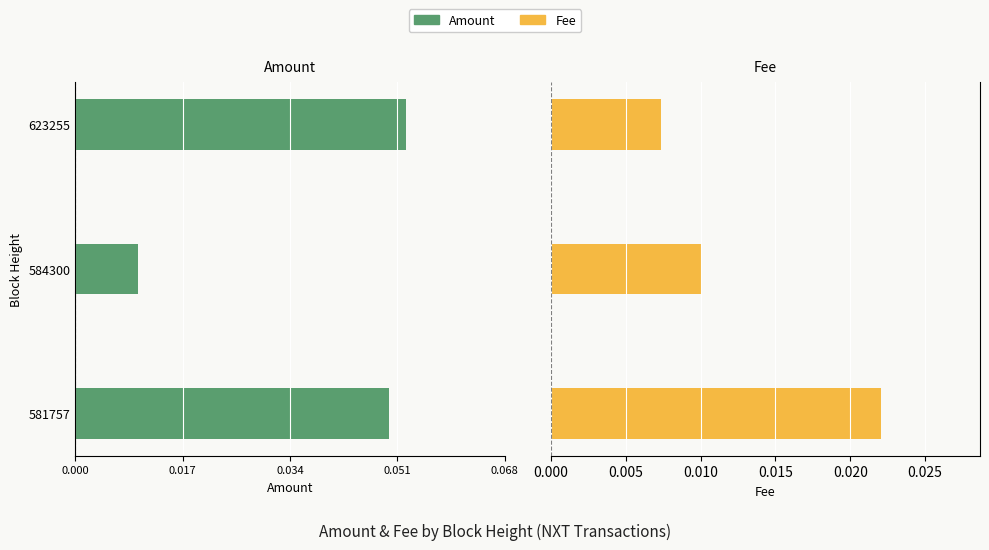

How many bars are there in total?

6